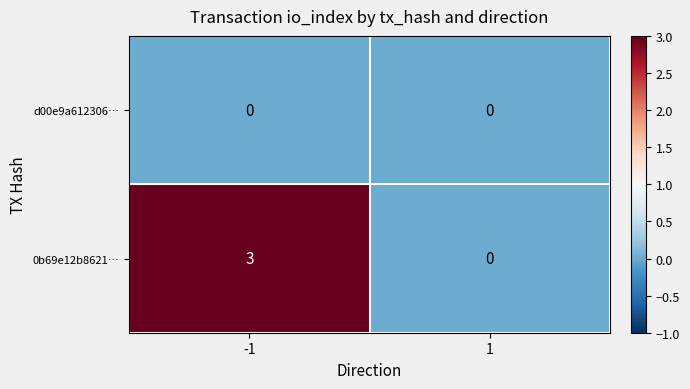

Which category has the highest value across all series?

-1